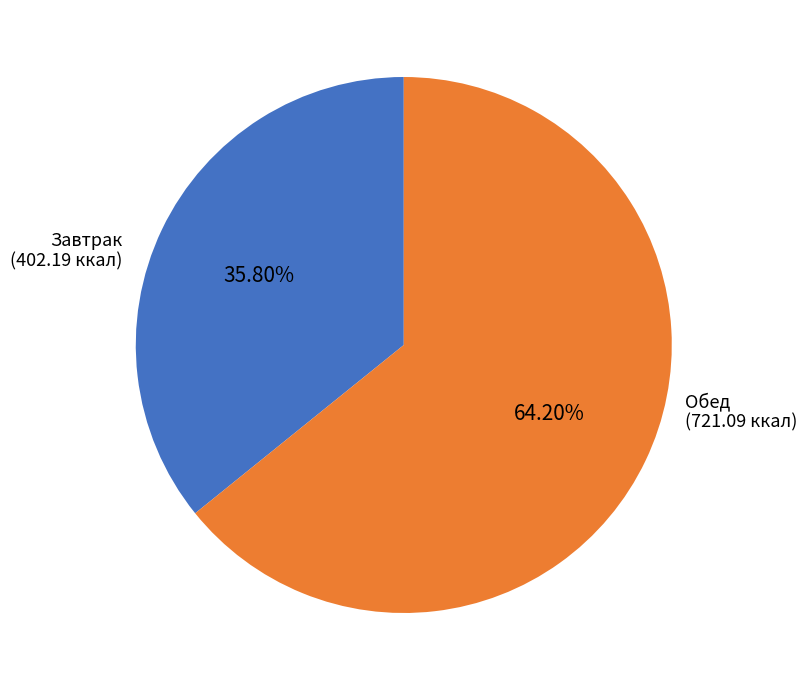

Count the number of slices in the pie.

2